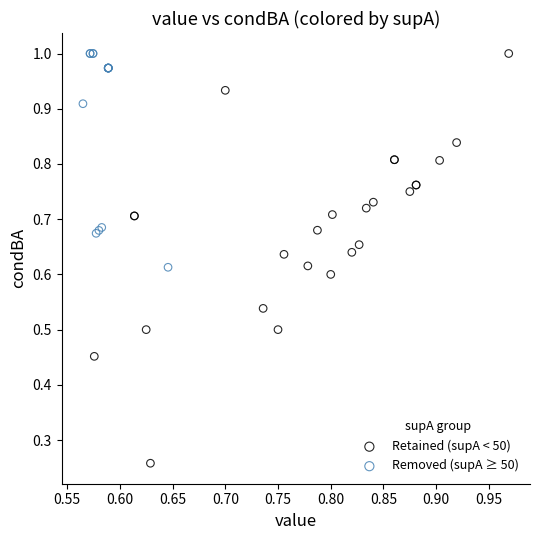

What are all the series names shown in the legend?

Retained (supA < 50), Removed (supA ≥ 50)